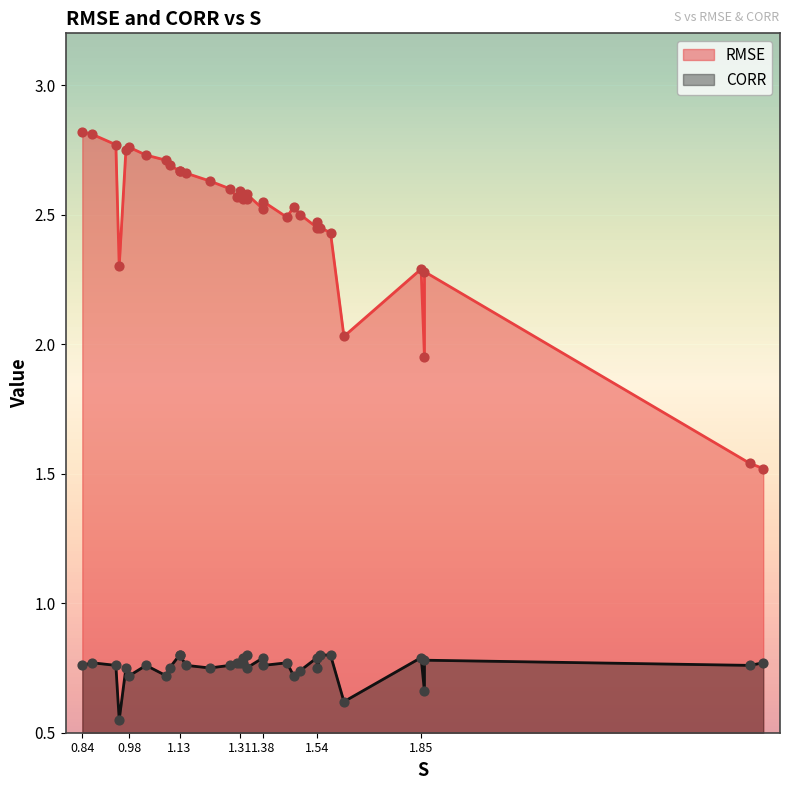

Which series has the largest total across all categories?

RMSE